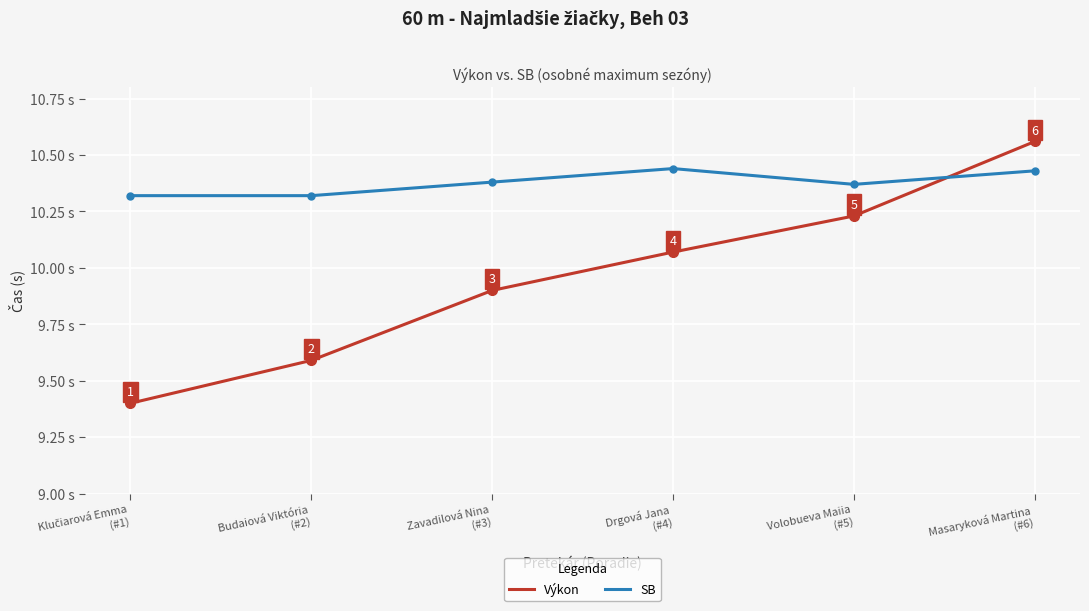

Which series ends up on top after the final intersection of Výkon and SB?

Výkon